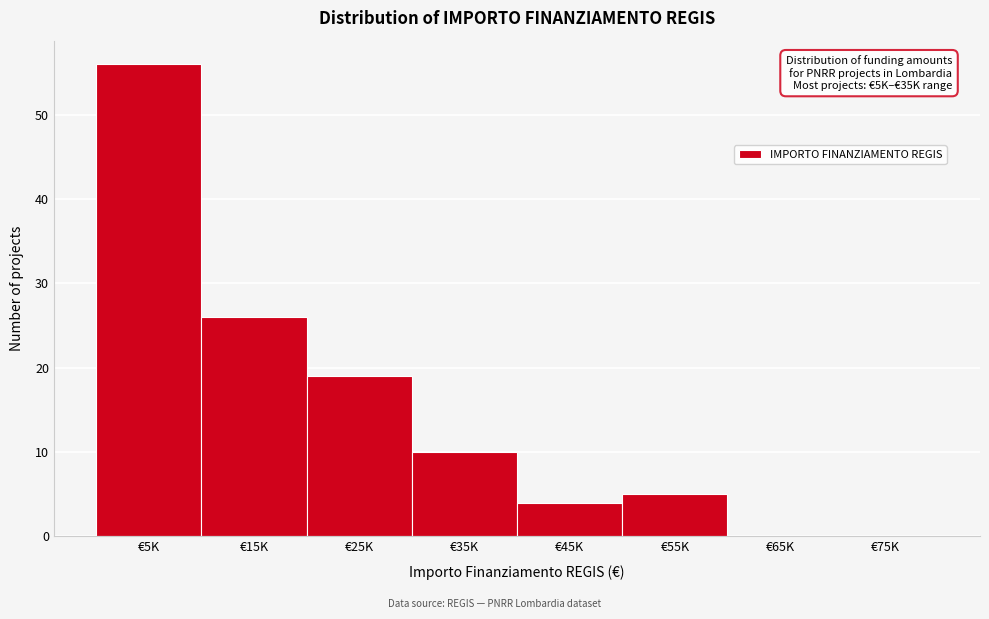

Reading left to right, extract all data points from this chart.

€5K=56	€15K=26	€25K=19	€35K=10	€45K=4	€55K=5	€65K=0	€75K=0